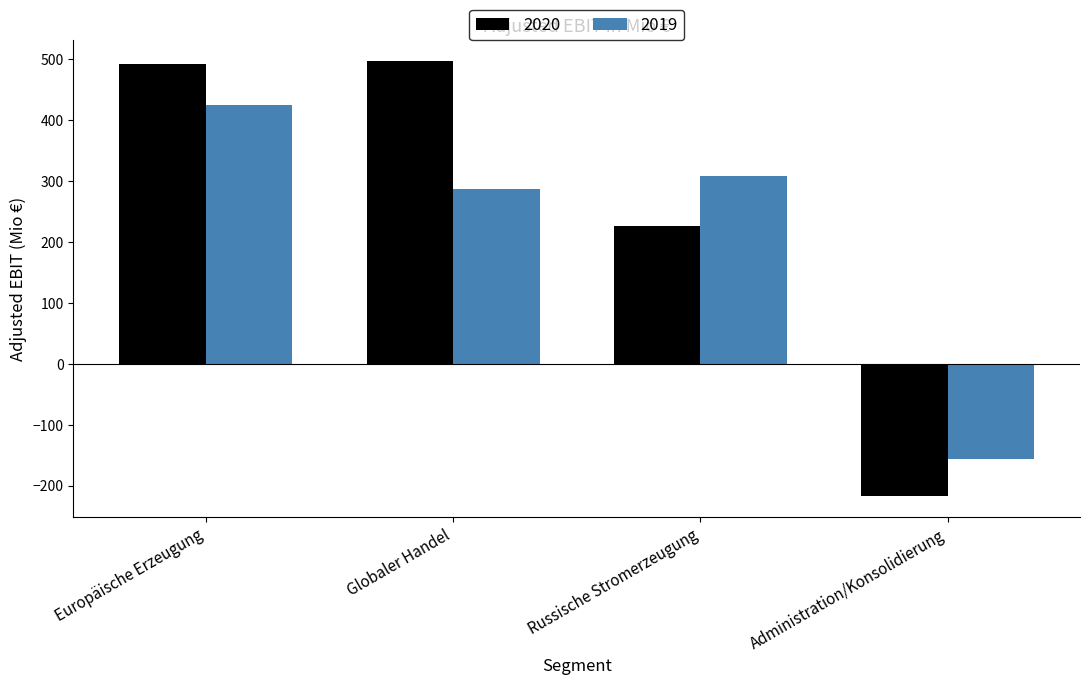

Reading left to right, transcribe all the data shown in this chart.

2020: 492	496	226	-216
2019: 424	287	308	-156